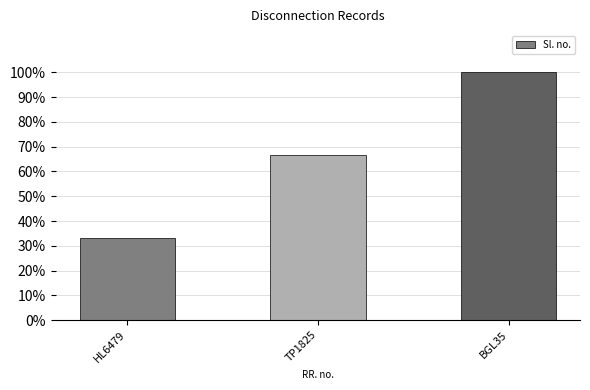

At which label is the value closest to 2?

TP1825